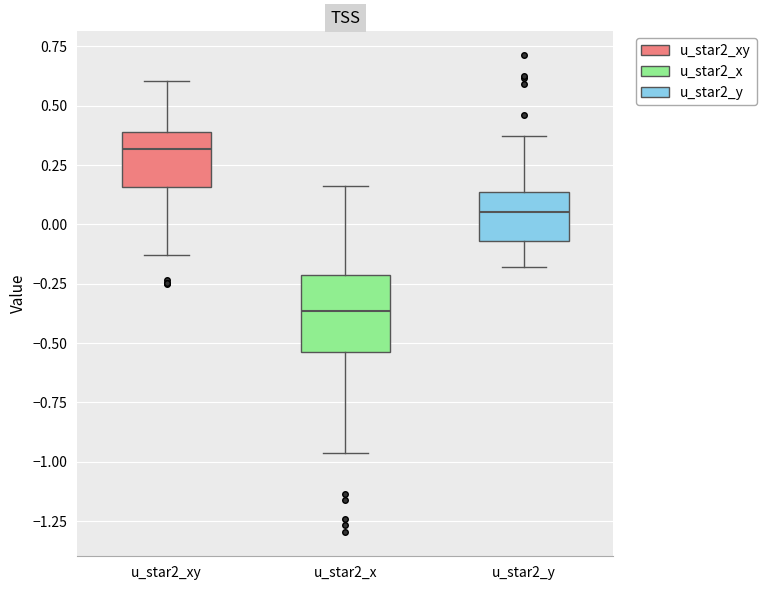

Which box is the tallest, from its lower edge to its upper edge?

u_star2_x